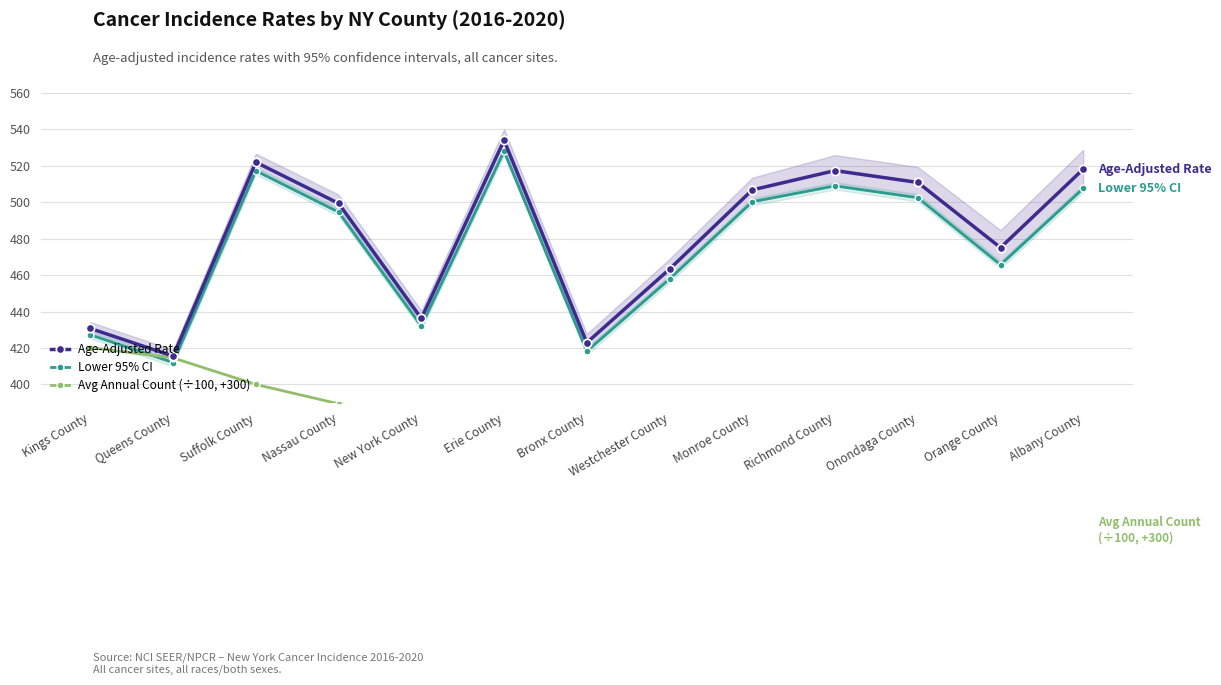

Between Richmond County and Albany County, which is larger?

Albany County